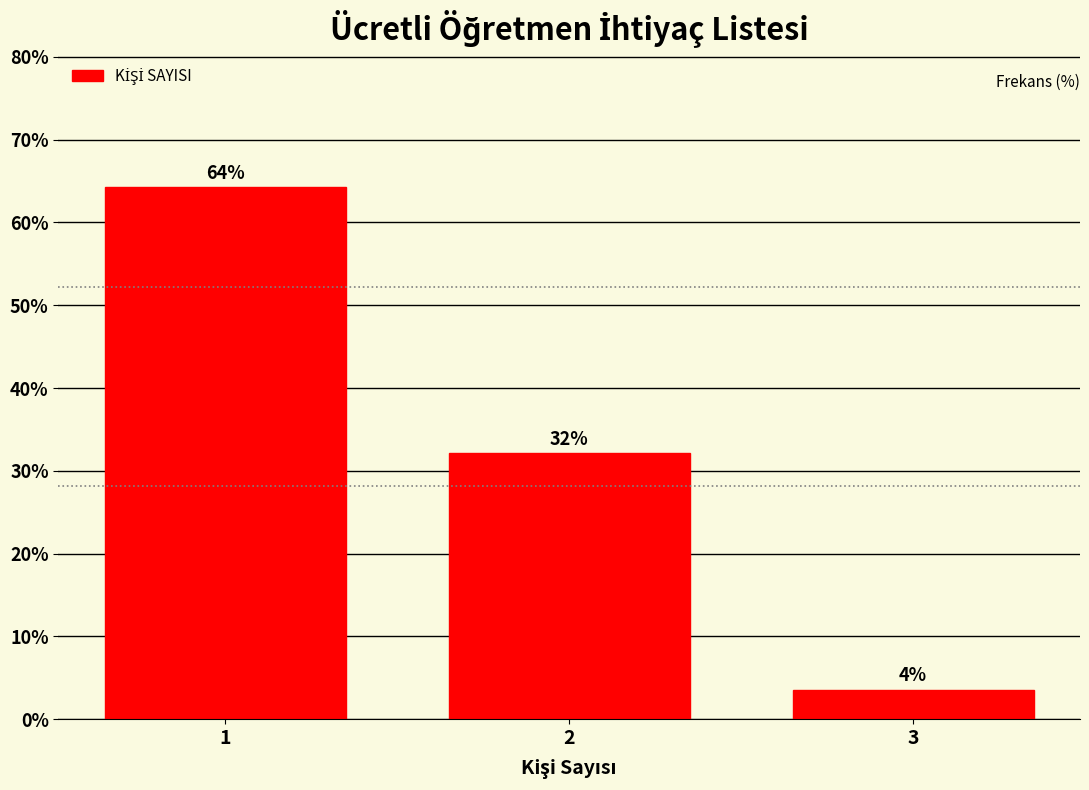

Which range on the x-axis has the tallest bar?

0.5 to 1.5